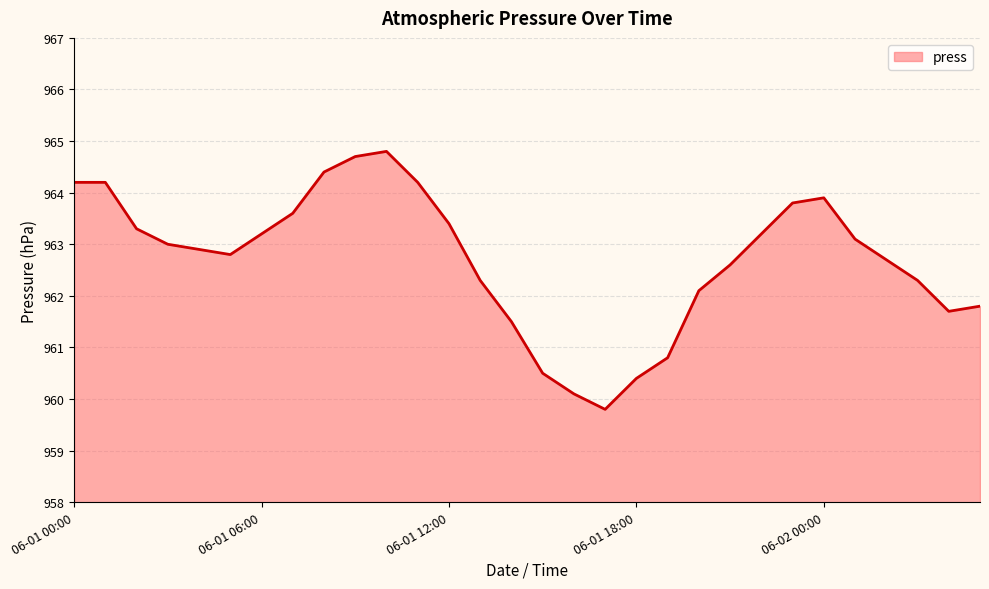

What is the difference between the maximum and minimum values?

5.0